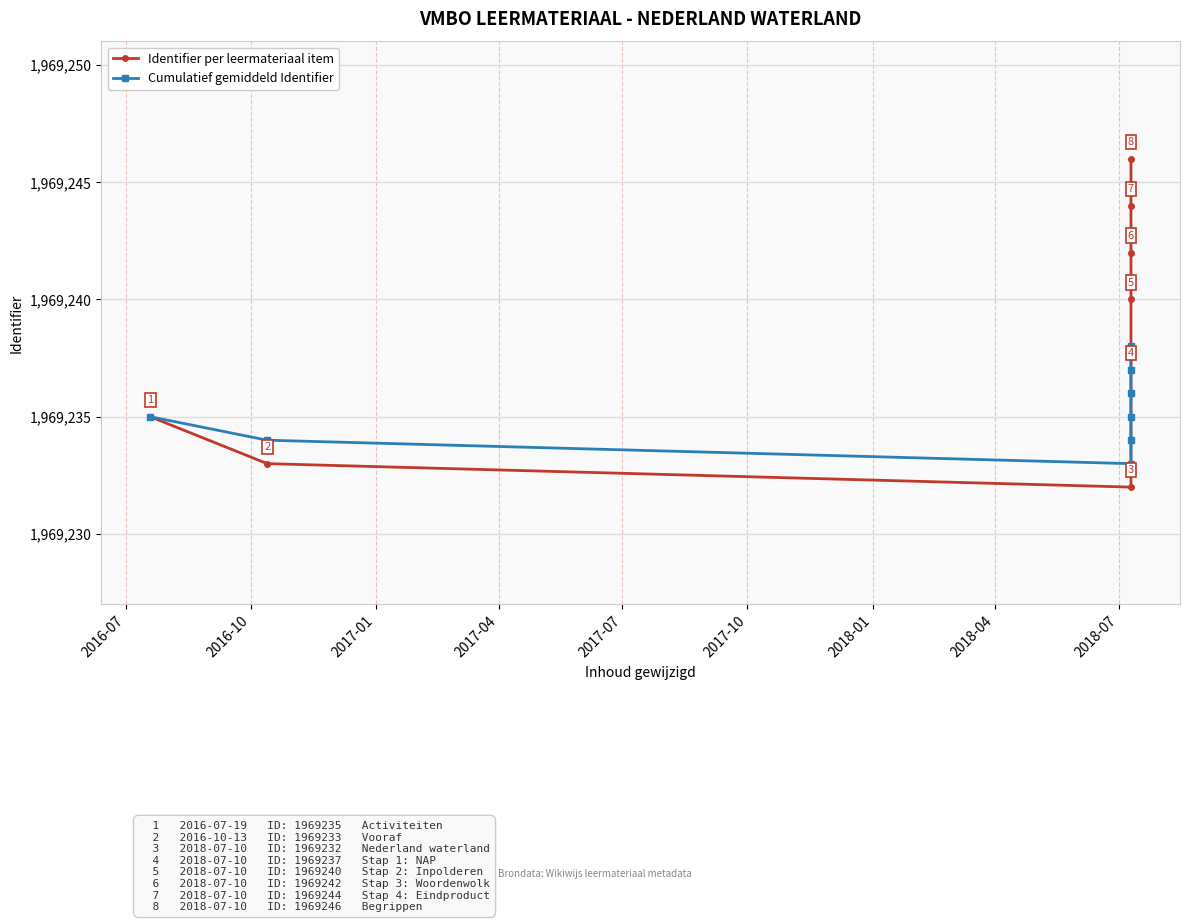

Reading left to right, list all the values displayed in this chart.

Identifier per leermateriaal item: 1969235	1969233	1969232	1969237	1969240	1969242	1969244	1969246
Cumulatief gemiddeld Identifier: 1969235	1969234	1969233	1969234	1969235	1969236	1969237	1969238